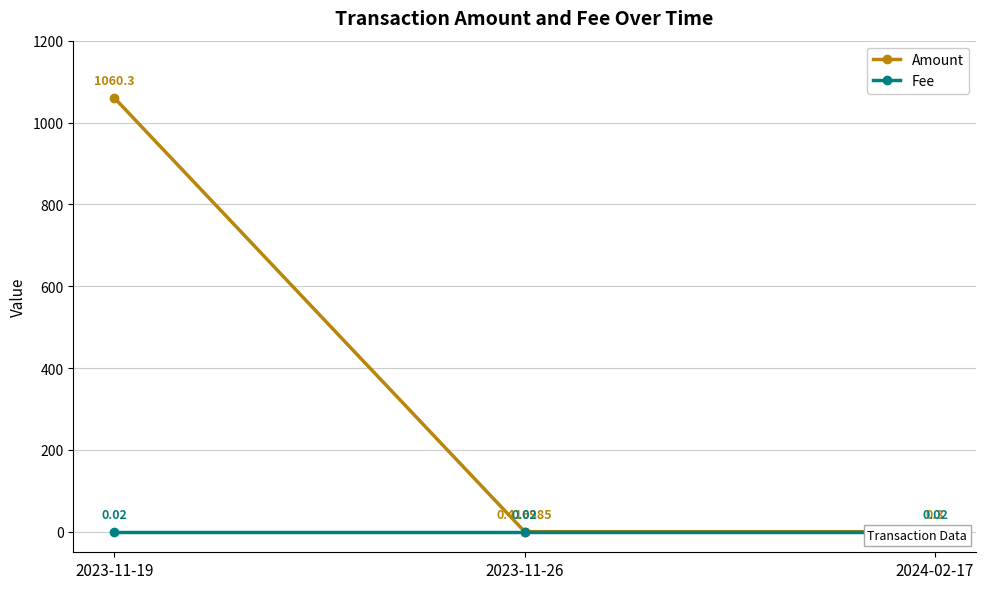

At how many categories does at least one series exceed 658?

1